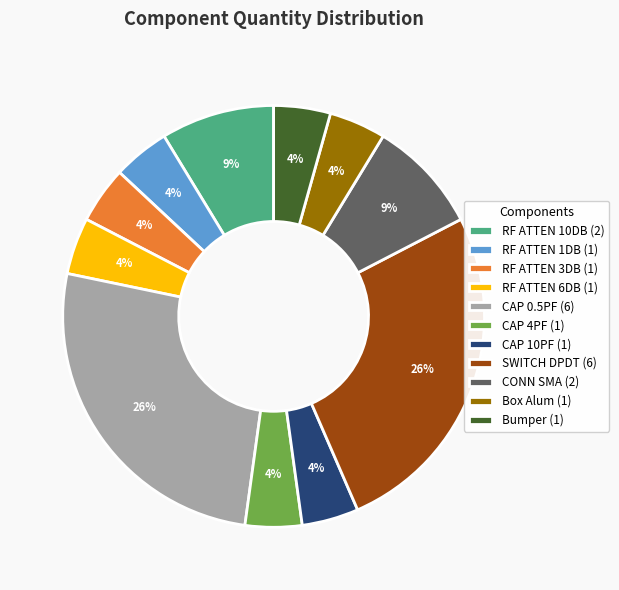

Is there any slice that represents more than half of the pie?

No